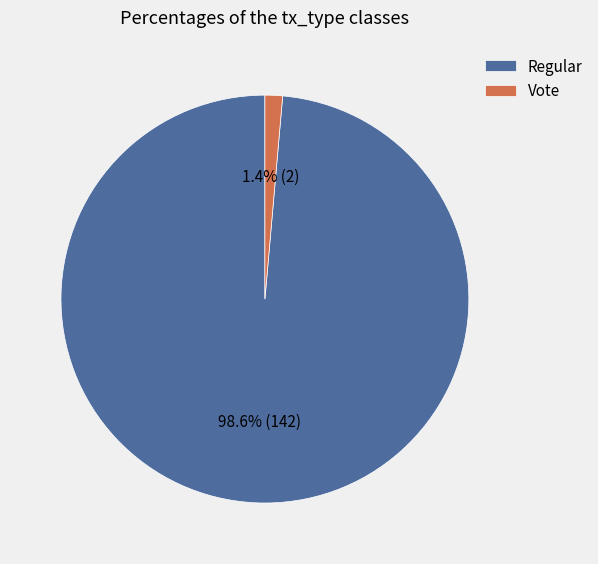

Count the number of slices in the pie.

2